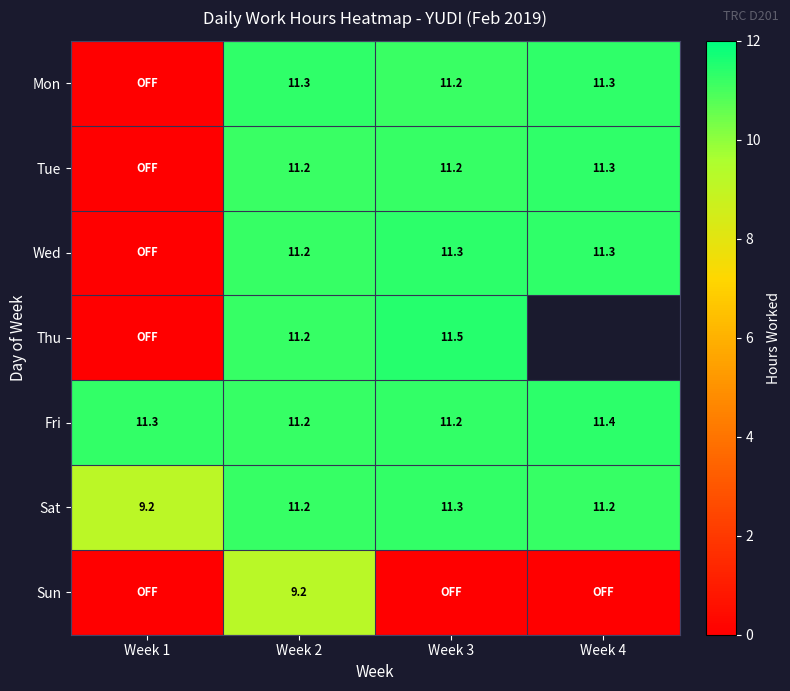

Between Week 4 and Week 3, which is larger?

Week 4